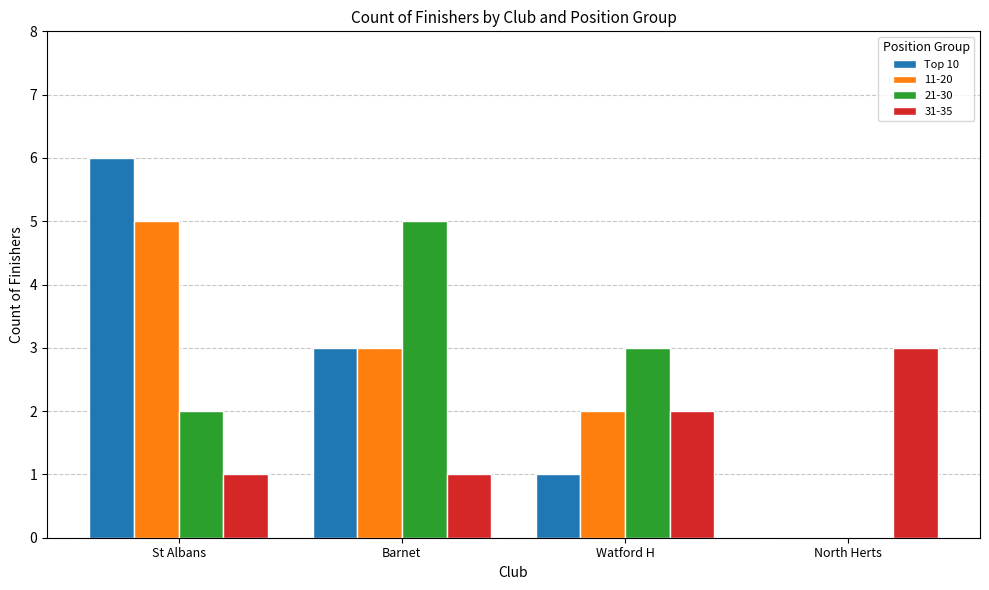

What is the sum of the Top 10 values at North Herts and Barnet?

3